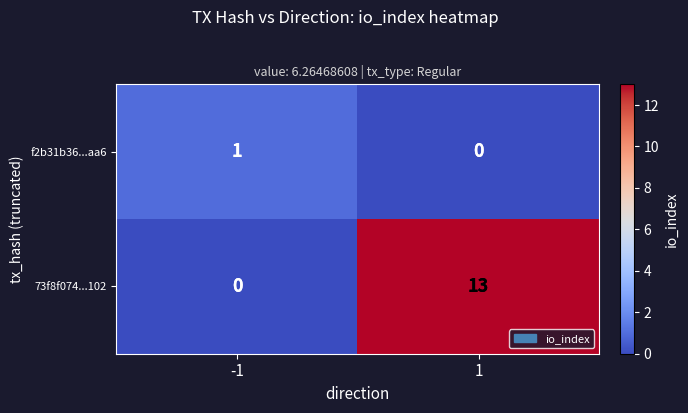

What is the maximum value shown in the chart?

13